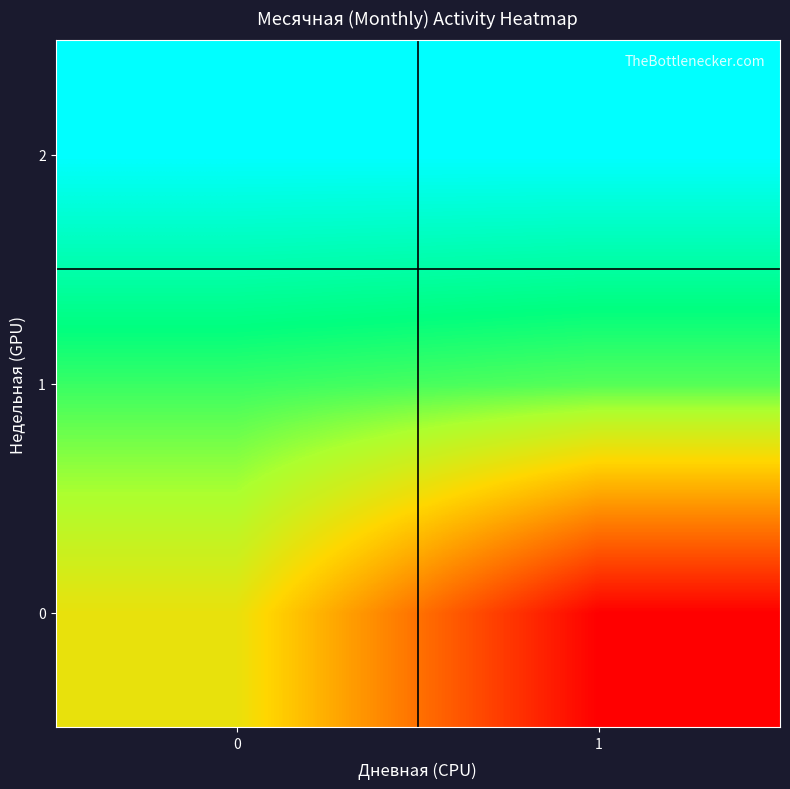

Which series has the largest total across all categories?

row_2